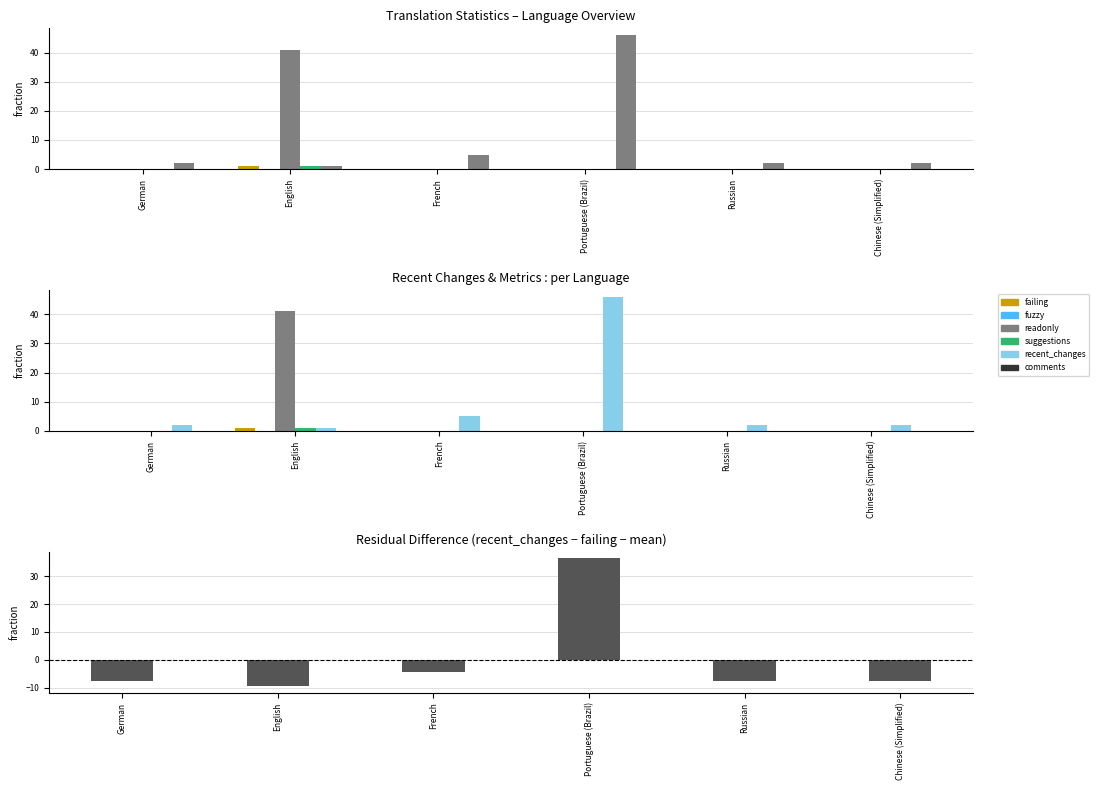

Which category has the lowest value in the suggestions series?

German